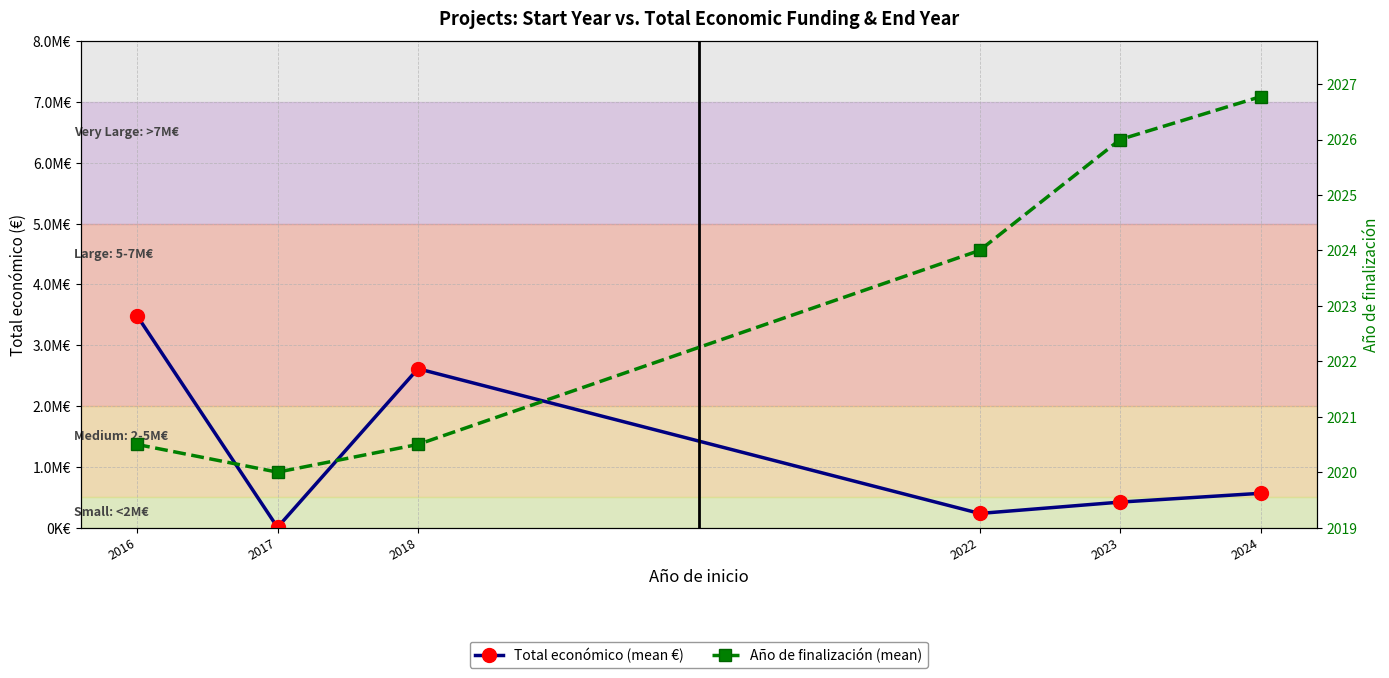

What is the lowest value of the Total económico (mean €) series?

4320.0